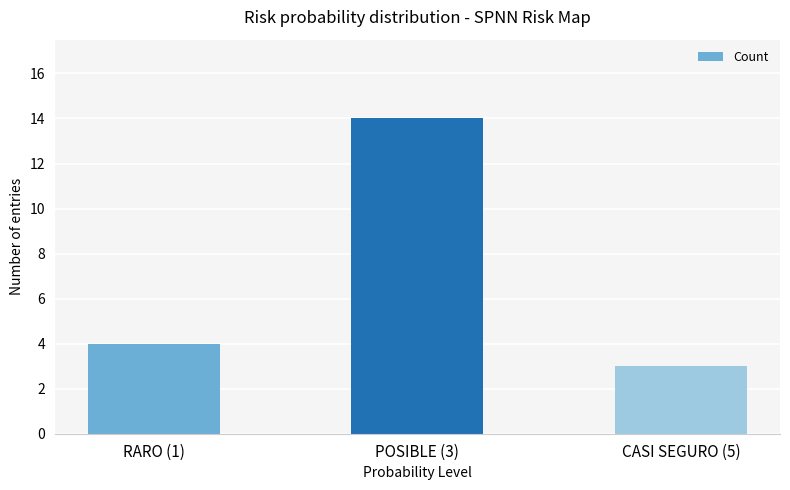

What is the change in value from POSIBLE (3) to CASI SEGURO (5)?

-11